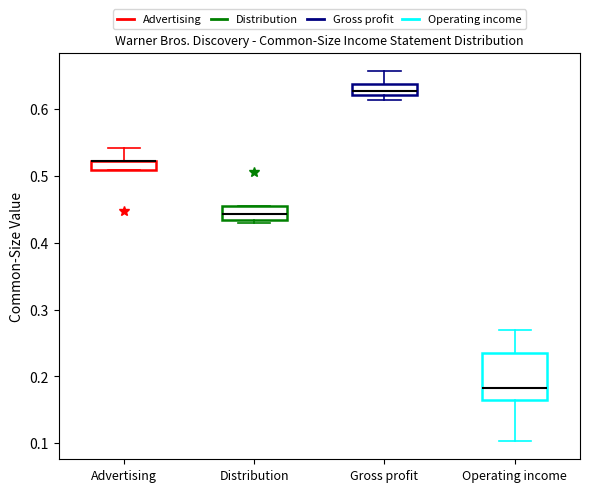

Which box is the tallest, from its lower edge to its upper edge?

Operating income